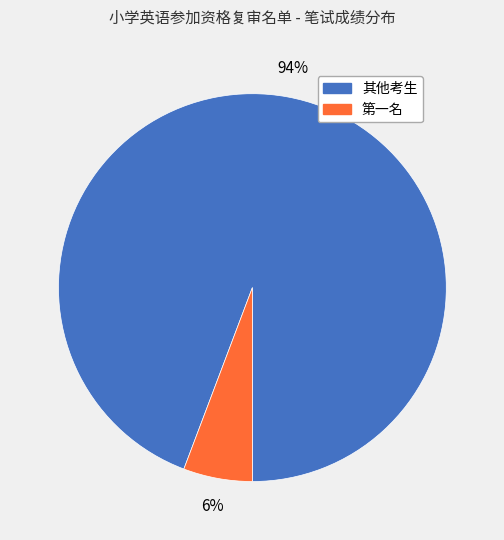

To the nearest percent, what is the average slice percentage?

50%